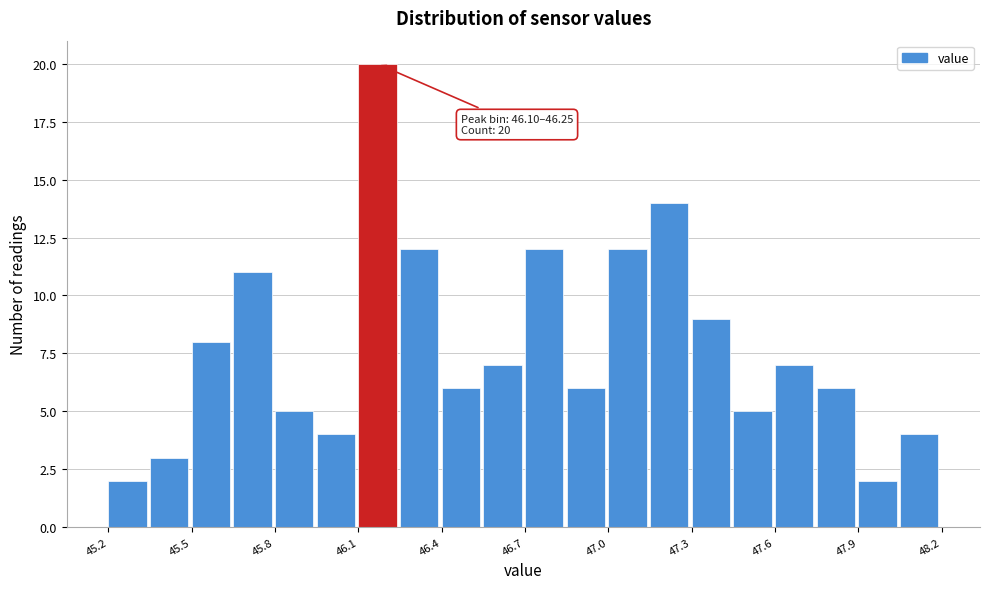

Read against the x-axis, roughly where is the centre of the tallest bar?

46.15